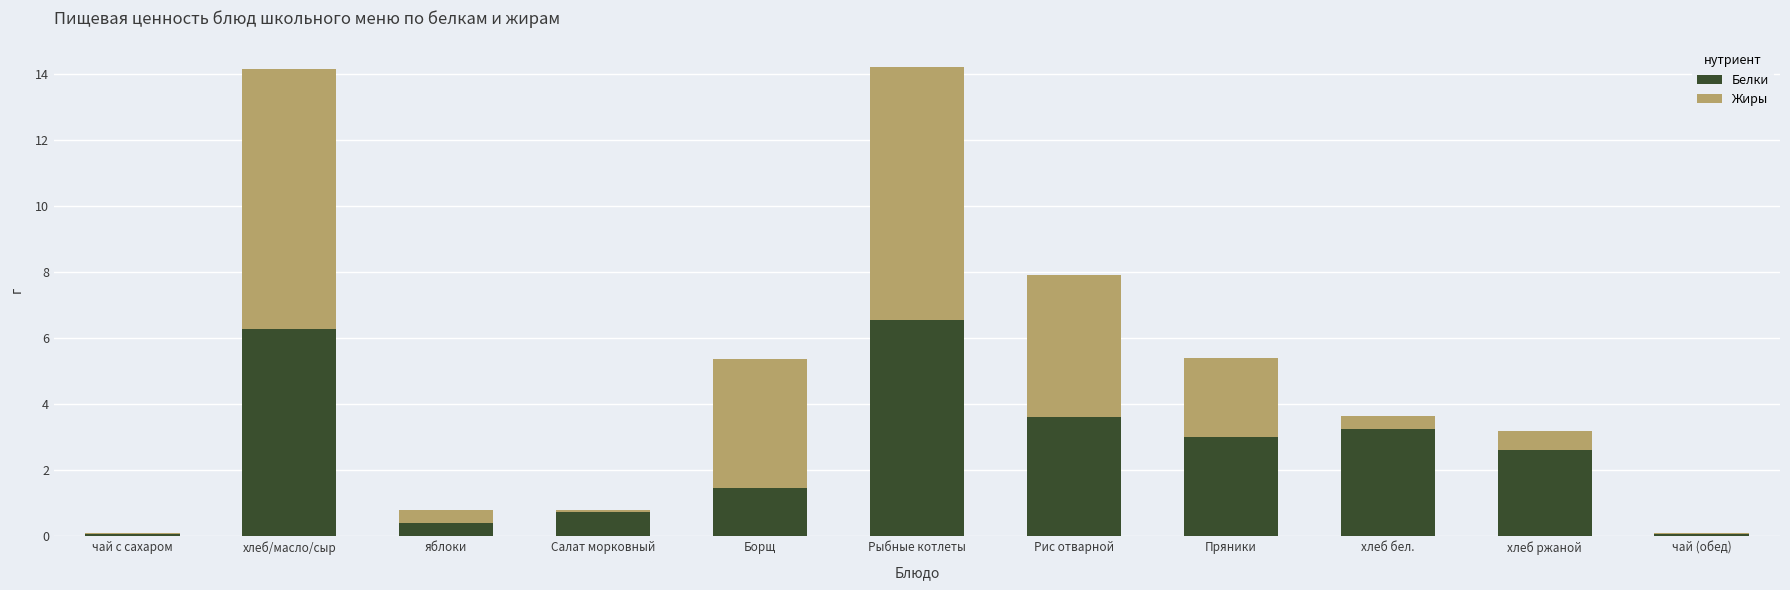

What value does the Белки series have at Пряники?

3.0